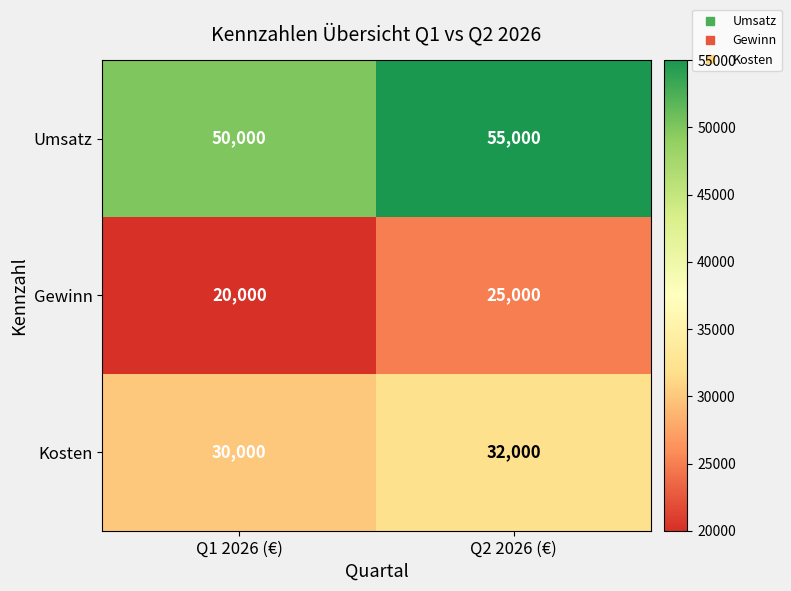

What is the approximate value of Kosten at Q2 2026 (€), to the nearest 100?

32000